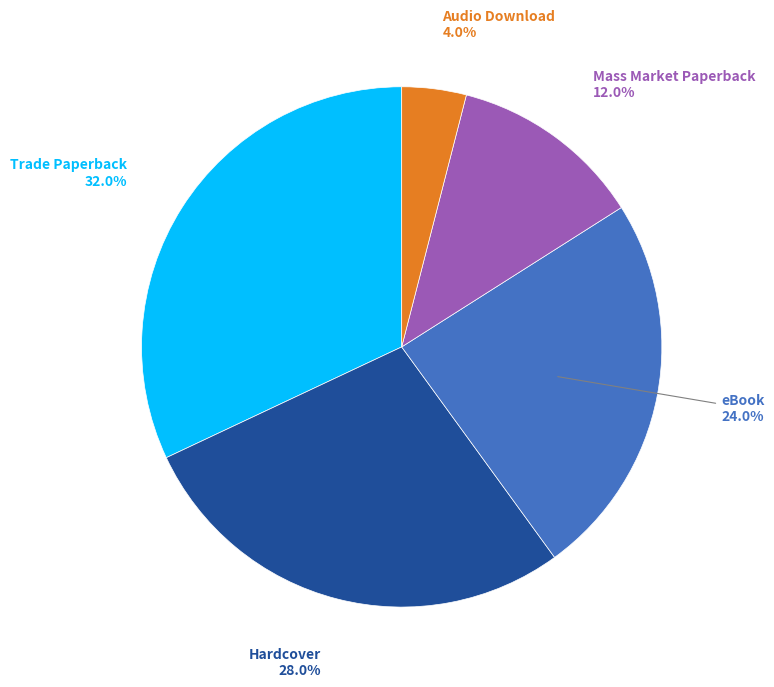

How many segments does this pie chart have?

5